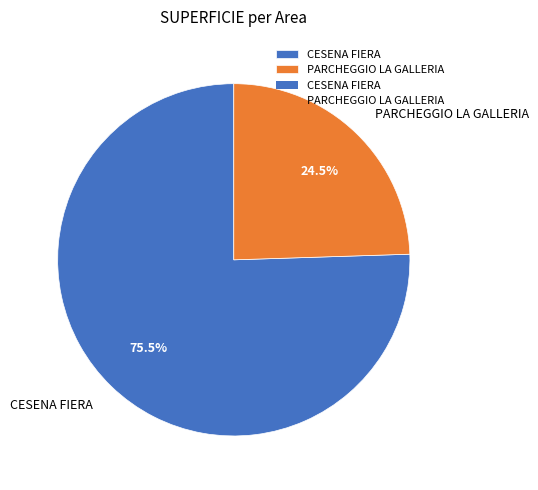

Approximately how many times larger is the value at CESENA FIERA compared to PARCHEGGIO LA GALLERIA?

3.1